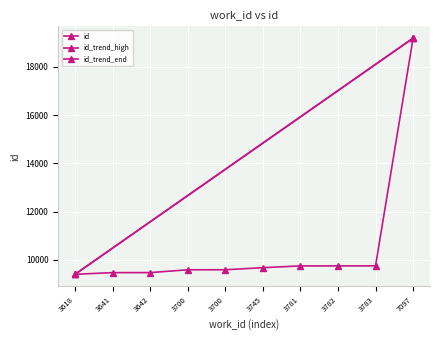

Is it true that the value at 3642 is 9465?

True